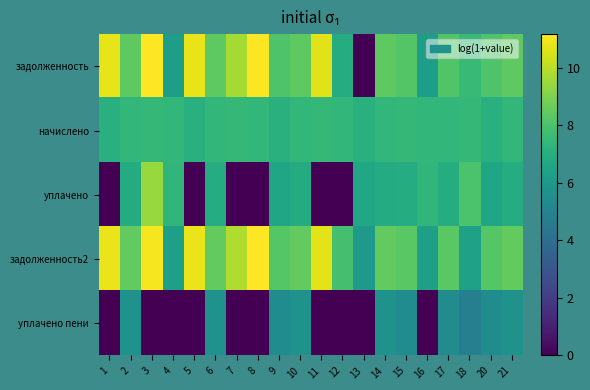

Which has a higher value, 21 or 4?

21